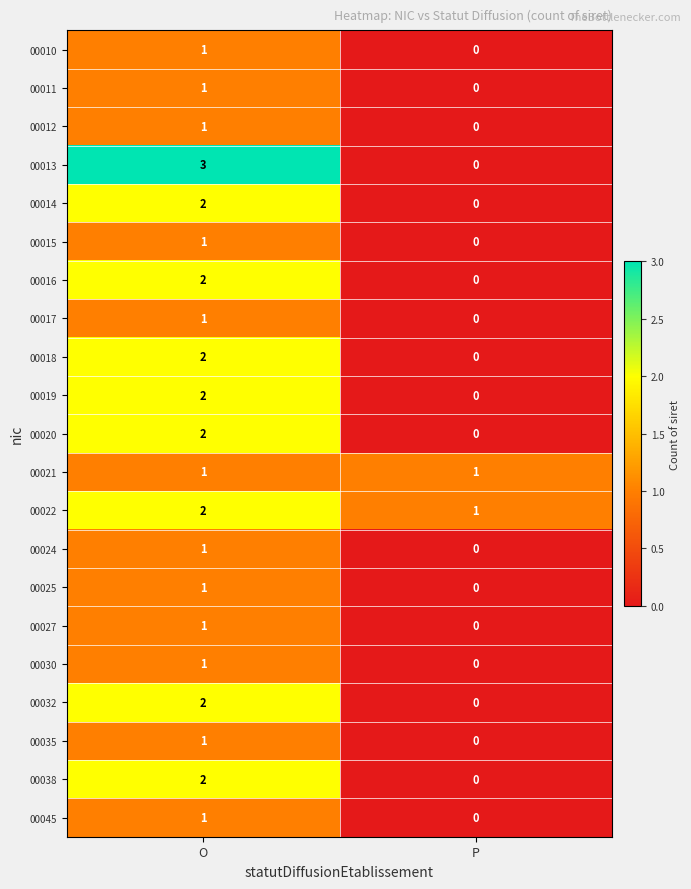

Which series changed the most between O and P?

00013